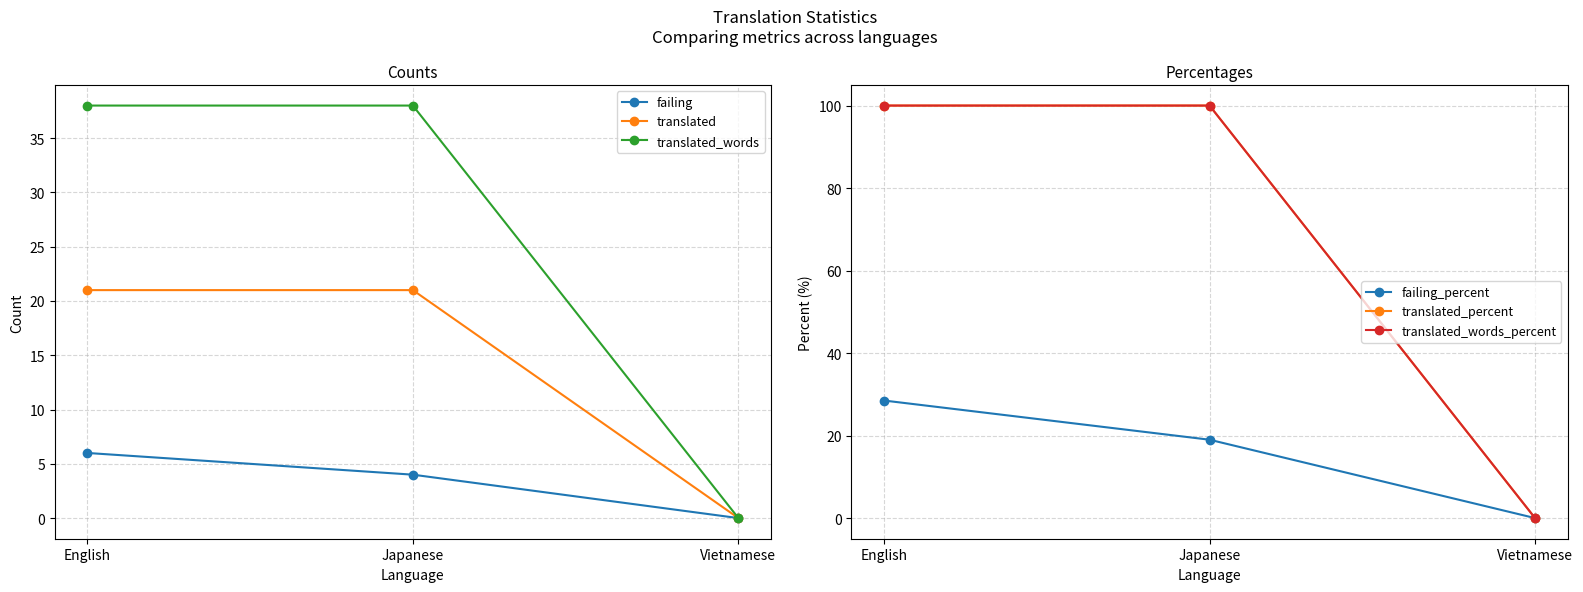

Which has a higher value, English or Japanese?

English